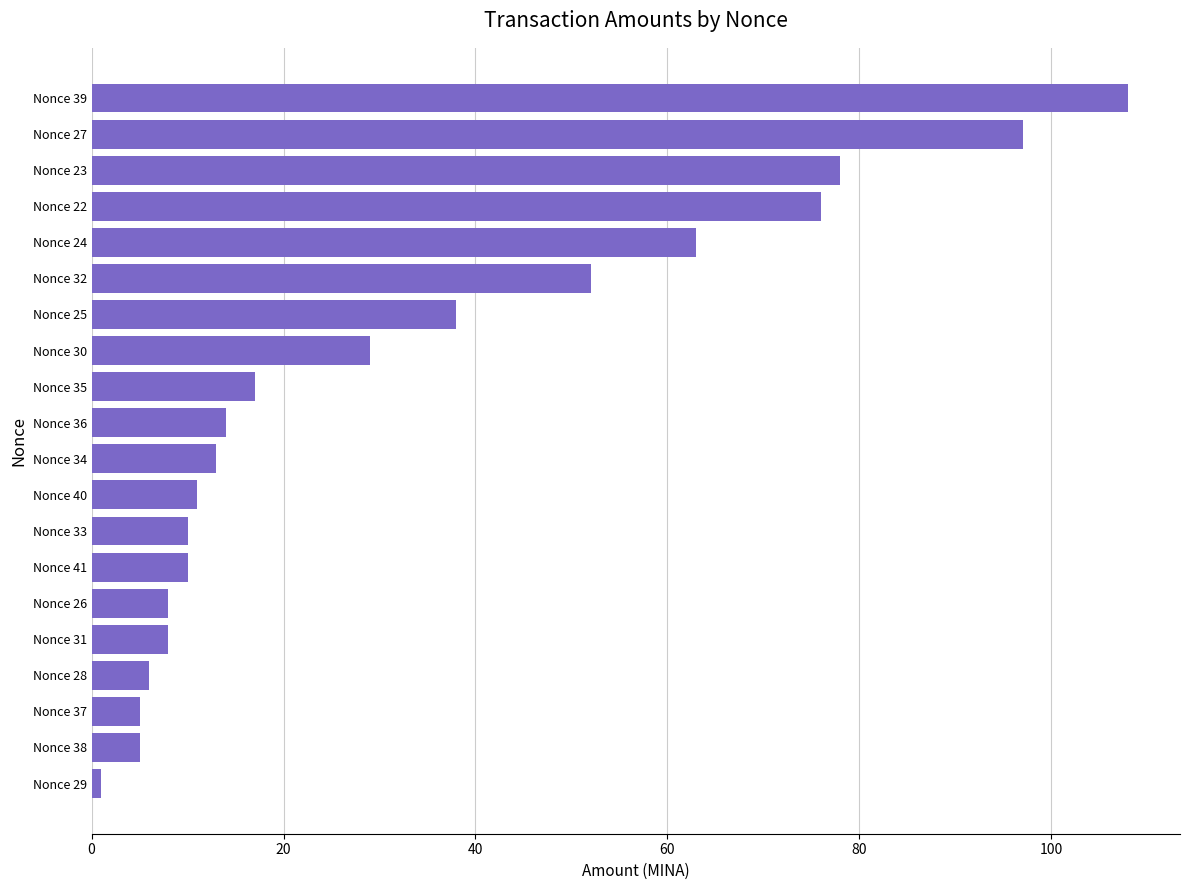

Between Nonce 30 and Nonce 31, which is larger?

Nonce 30